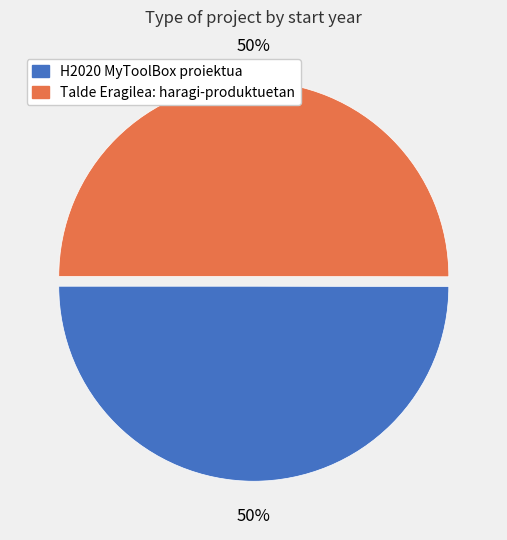

To the nearest percent, what portion does Talde Eragilea: haragi-produktuetan represent?

50%